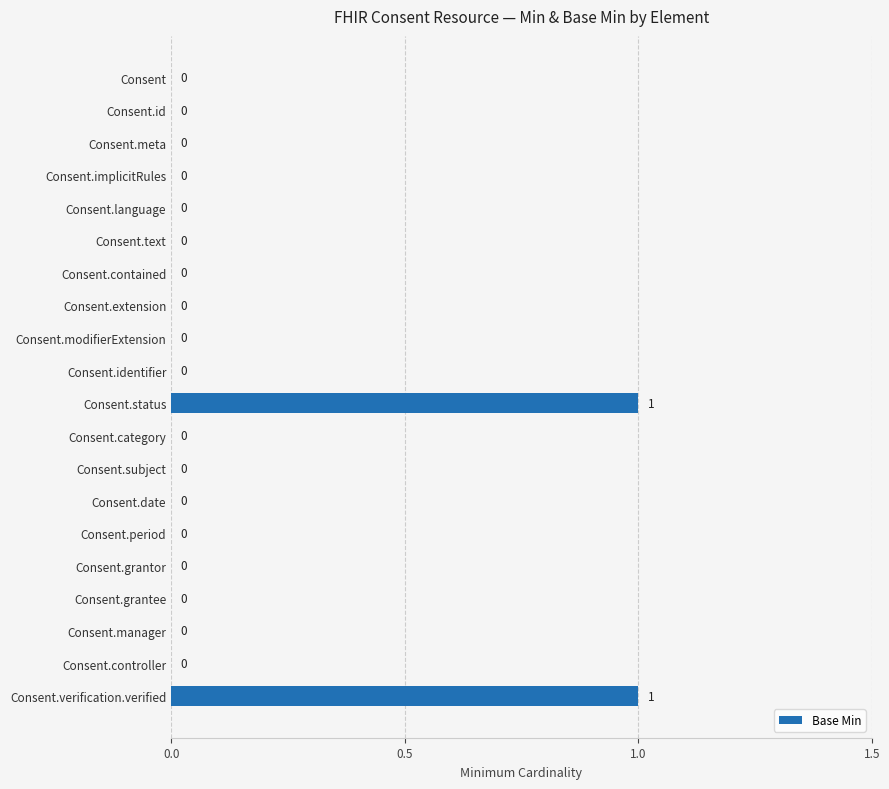

The chart shows a value of 1 at Consent.status. True or false?

True